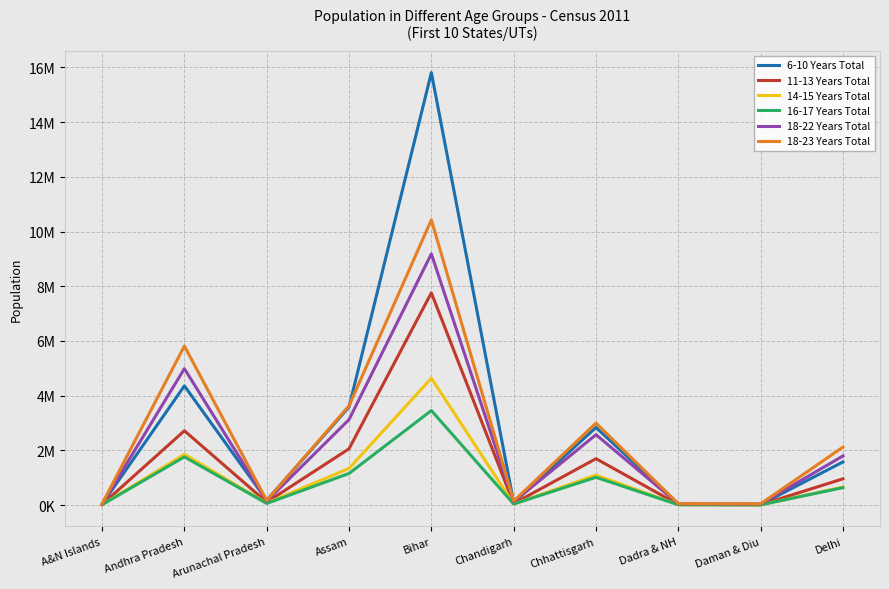

Which series has the widest spread of values?

6-10 Years Total